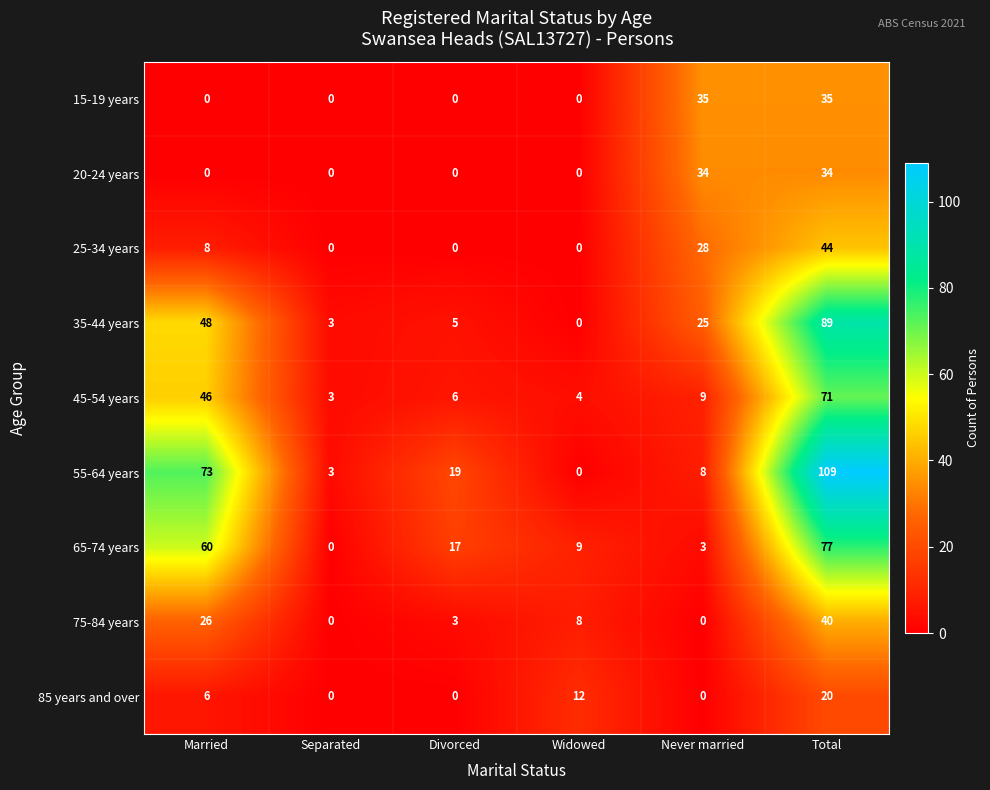

What is the difference between the maximum and second lowest values in the 25-34 years series?

44